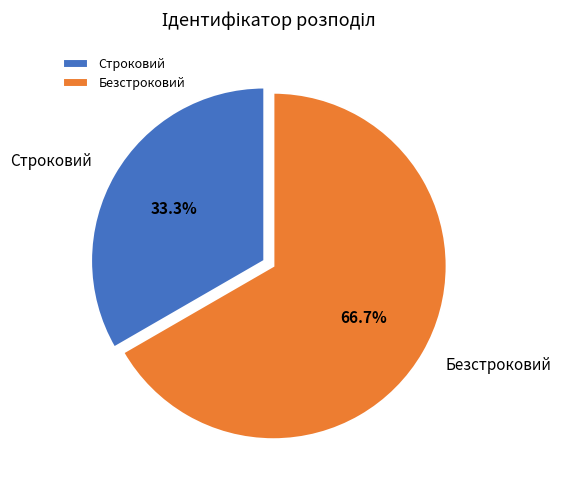

Which slice is the largest?

Безстроковий